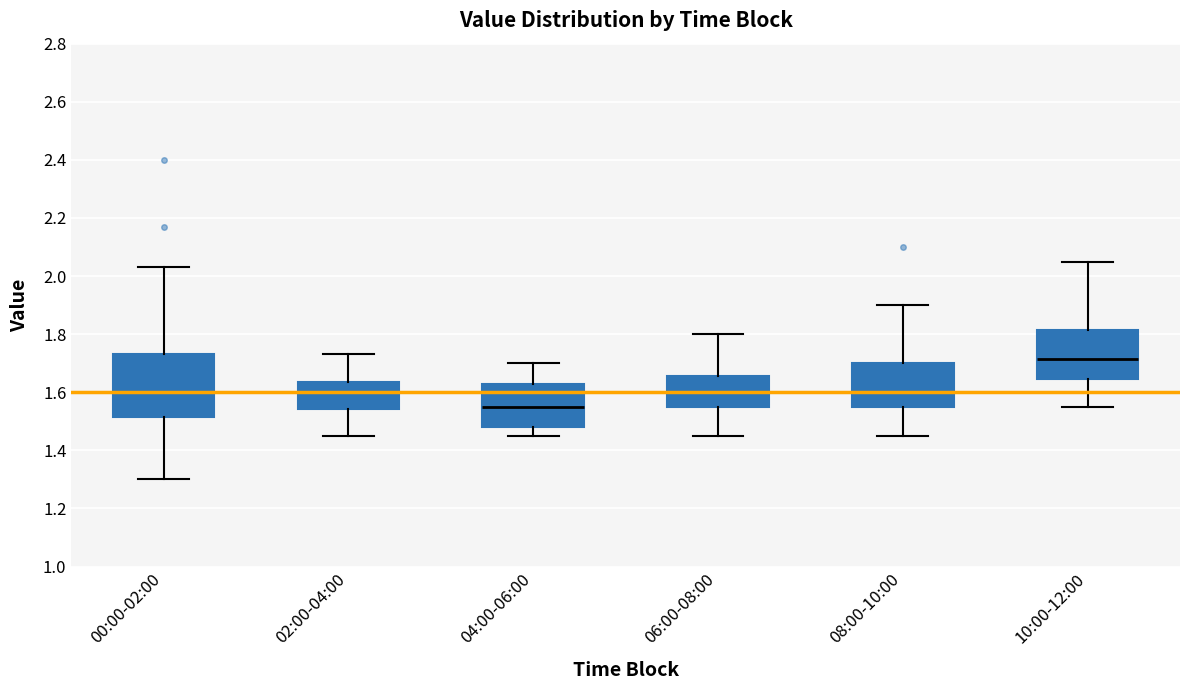

Reading left to right, read every box against the y-axis: the position of its median line, the range the box covers, and the ends of its whiskers. The values are not printed on the chart, so give them approximately, as read against the axis.

00:00-02:00: median 1.60, box 1.52 to 1.74, whiskers 1.30 to 2.04
02:00-04:00: median 1.60, box 1.54 to 1.64, whiskers 1.46 to 1.74
04:00-06:00: median 1.56, box 1.48 to 1.64, whiskers 1.46 to 1.70
06:00-08:00: median 1.60, box 1.56 to 1.66, whiskers 1.46 to 1.80
08:00-10:00: median 1.60, box 1.56 to 1.70, whiskers 1.46 to 1.90
10:00-12:00: median 1.72, box 1.64 to 1.82, whiskers 1.56 to 2.06